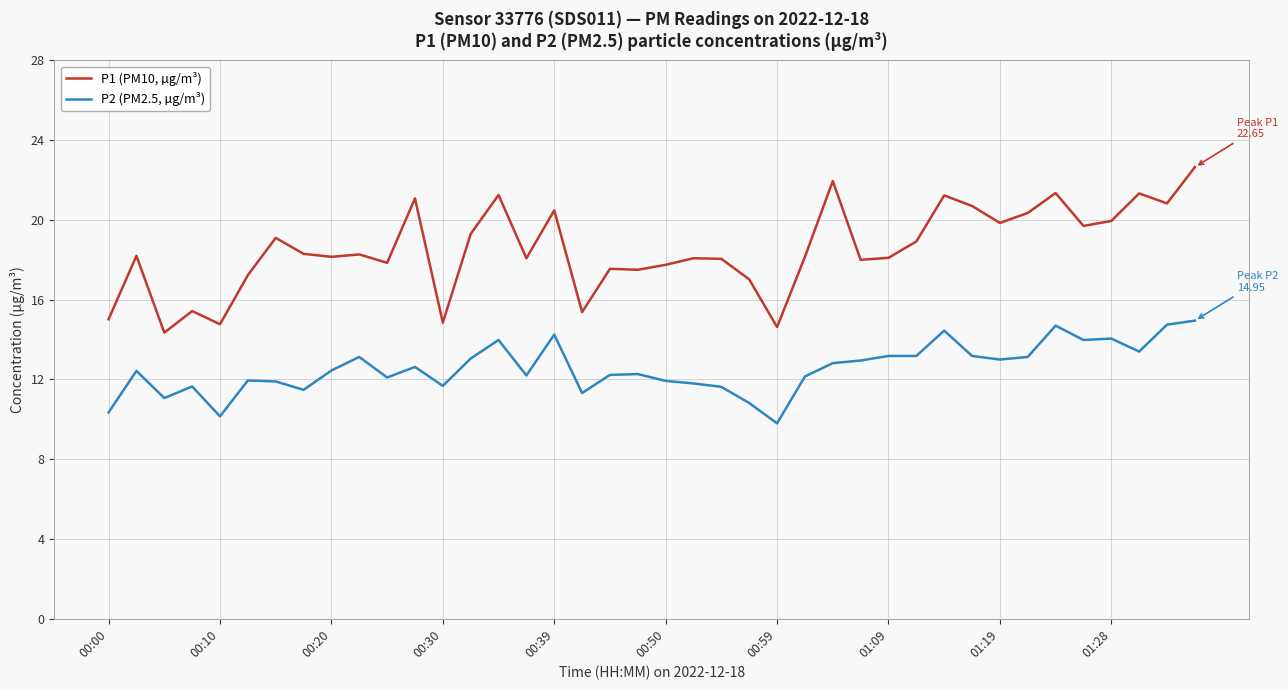

What is the difference between the maximum and minimum values in the P1 (PM10, µg/m³) series?

8.3